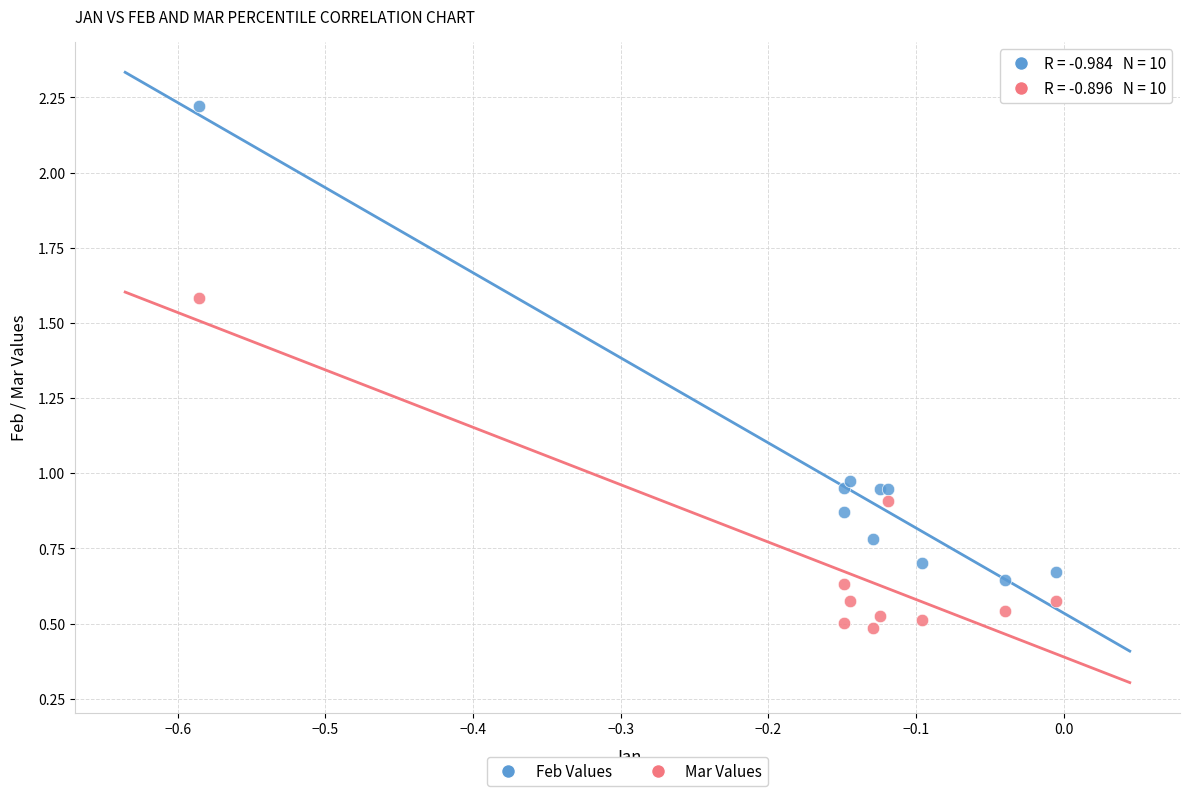

What are all the series names shown in the legend?

Feb Values, Mar Values